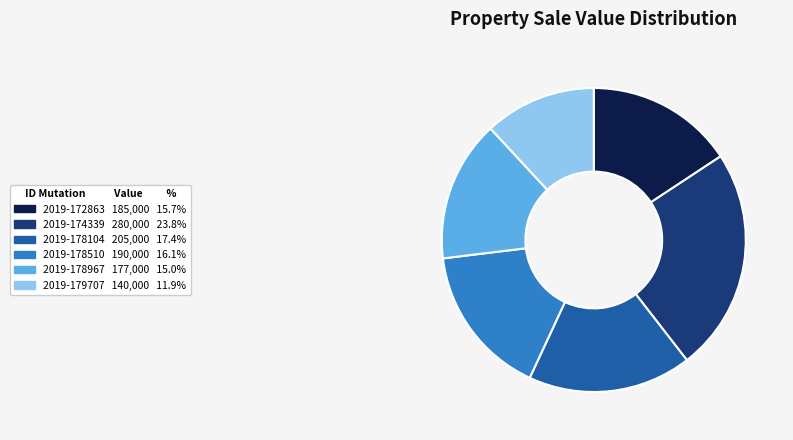

Which has a higher value, 2019-179707 or 2019-178510?

2019-178510